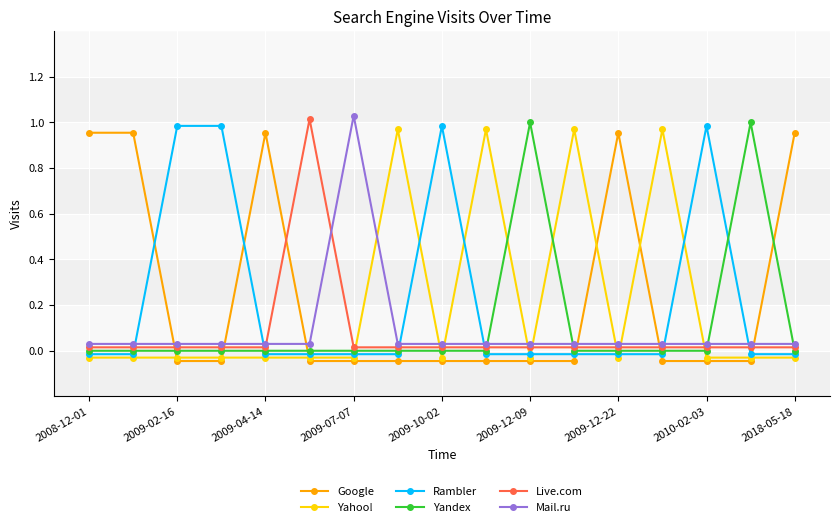

True or false: Yandex and Google cross at least once.

True